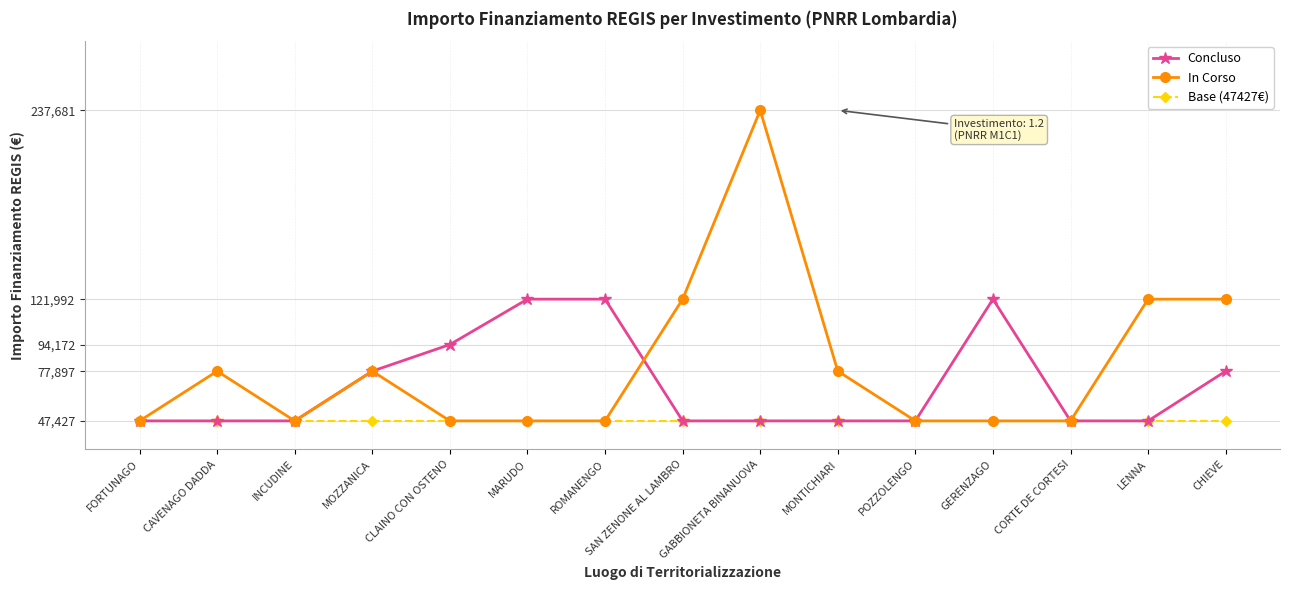

Which series has the largest total across all categories?

In Corso